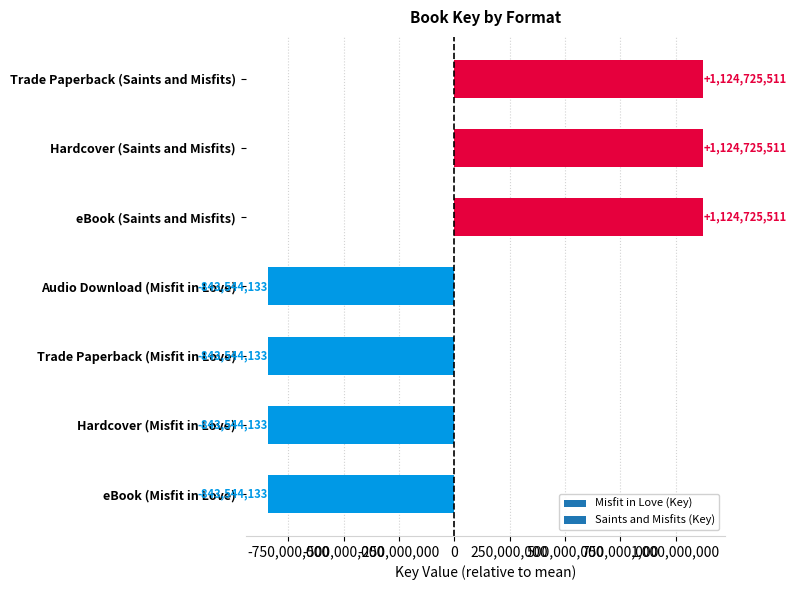

What is the maximum value shown in the chart?

1124725510.9